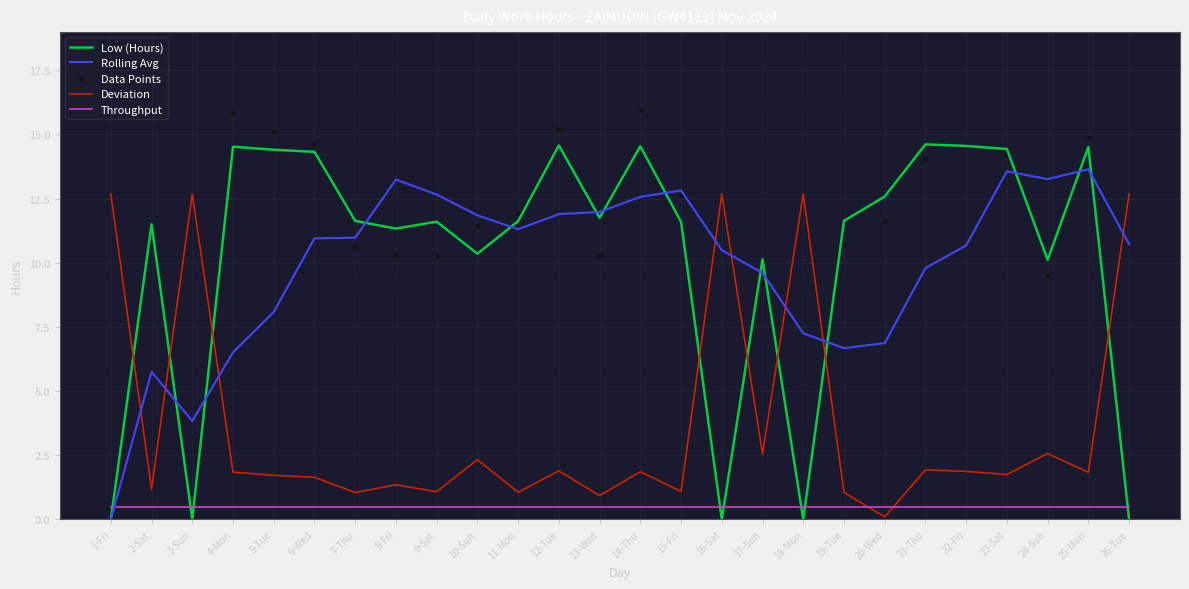

Which series reaches the maximum Y coordinate?

Data Points